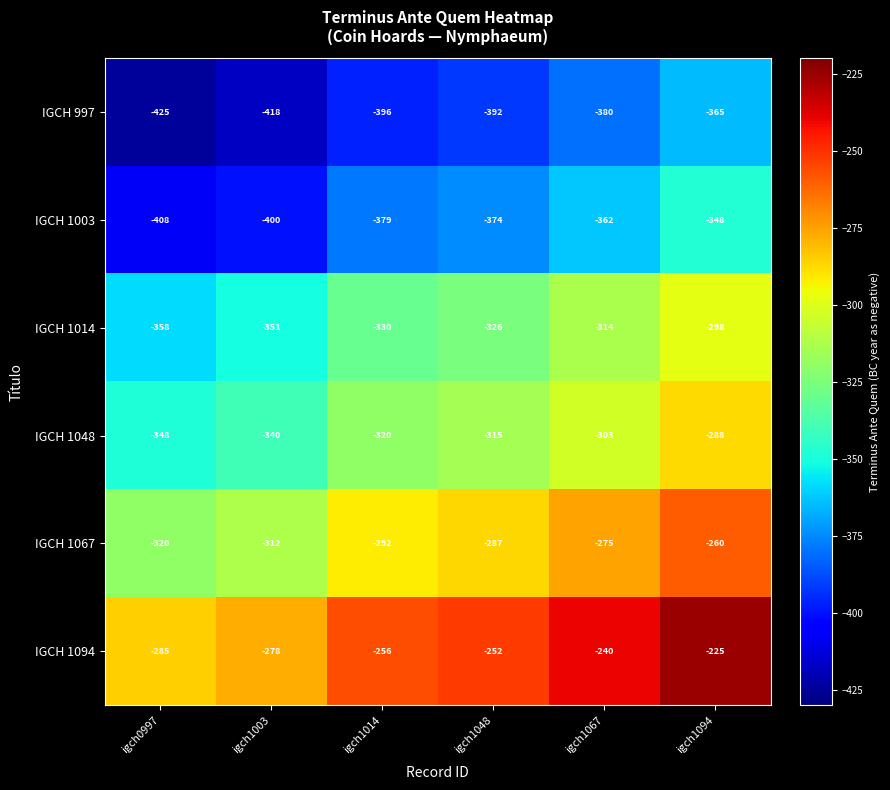

What is the spread (max minus min) of values at igch1003?

140